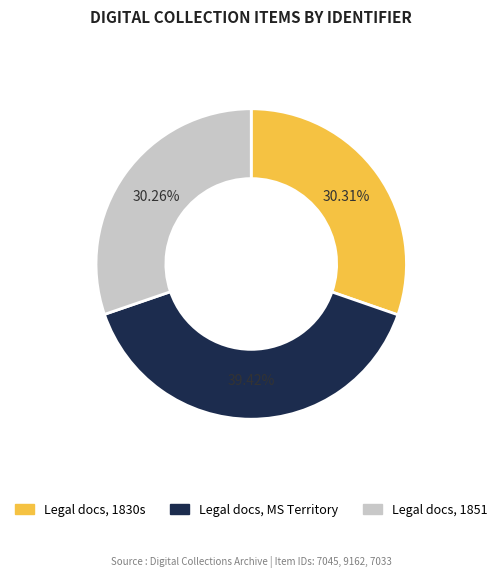

How many segments does this pie chart have?

3